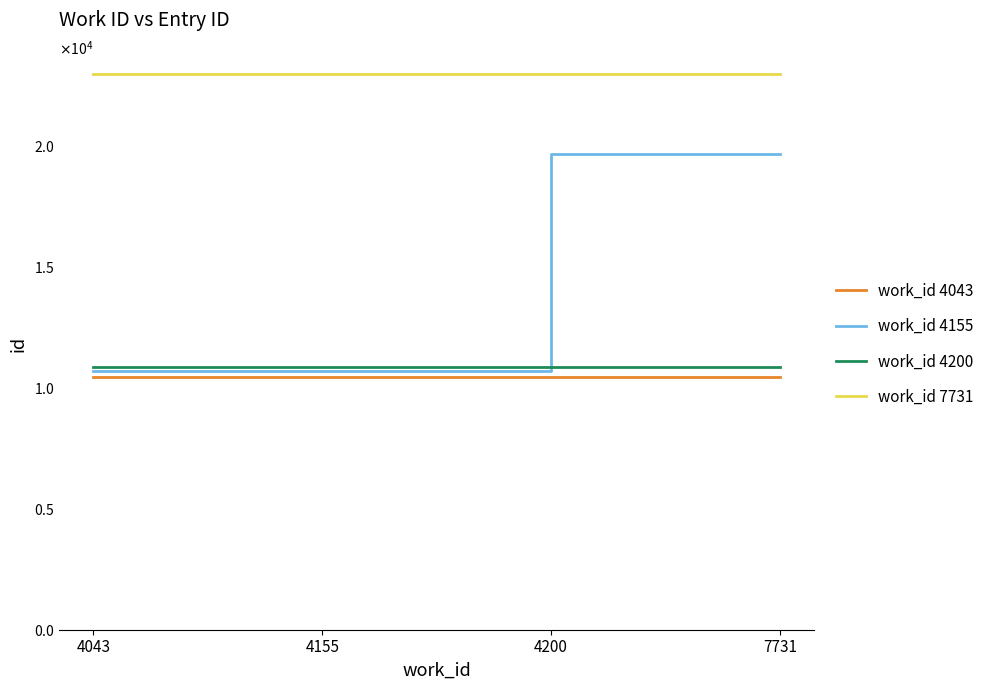

What are all the series names shown in the legend?

work_id 4043, work_id 4155, work_id 4200, work_id 7731